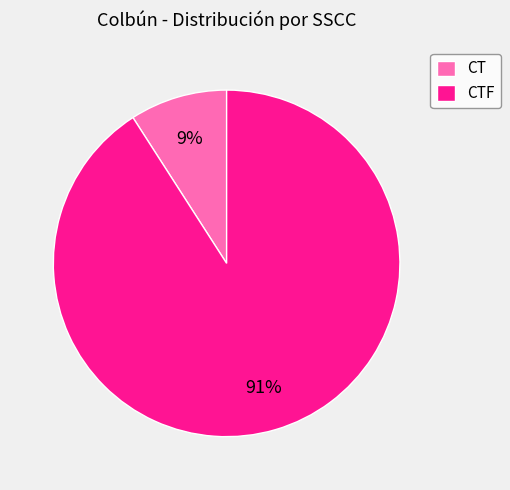

To the nearest percent, what percentage of the pie is CTF?

91%